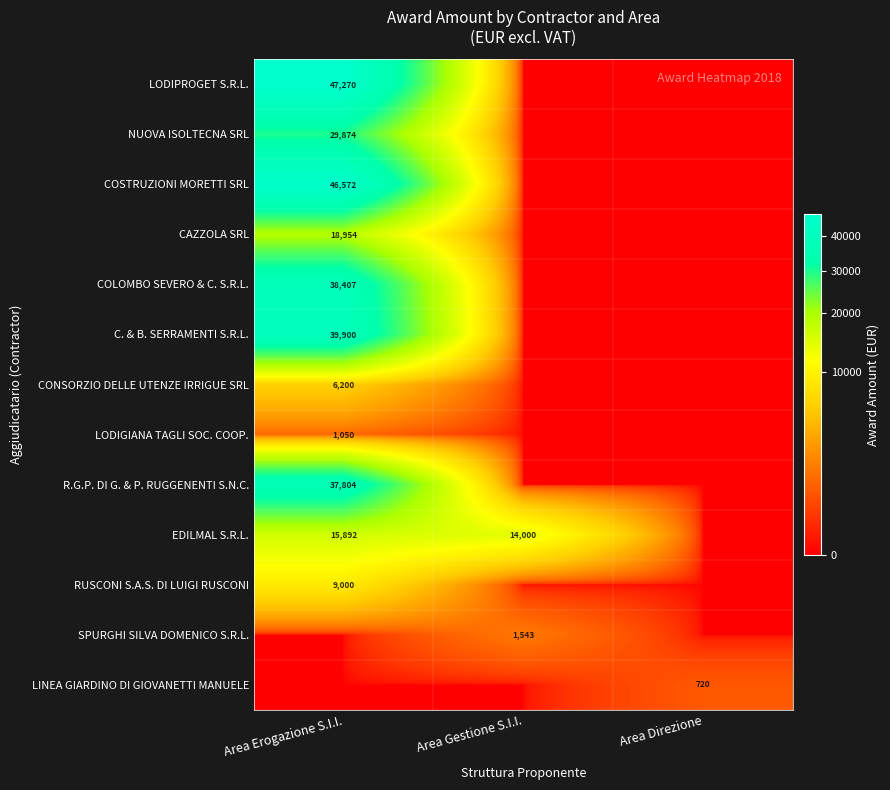

Is it true that LODIPROGET S.R.L. equals 25000.0 at Area Erogazione S.I.I.?

False